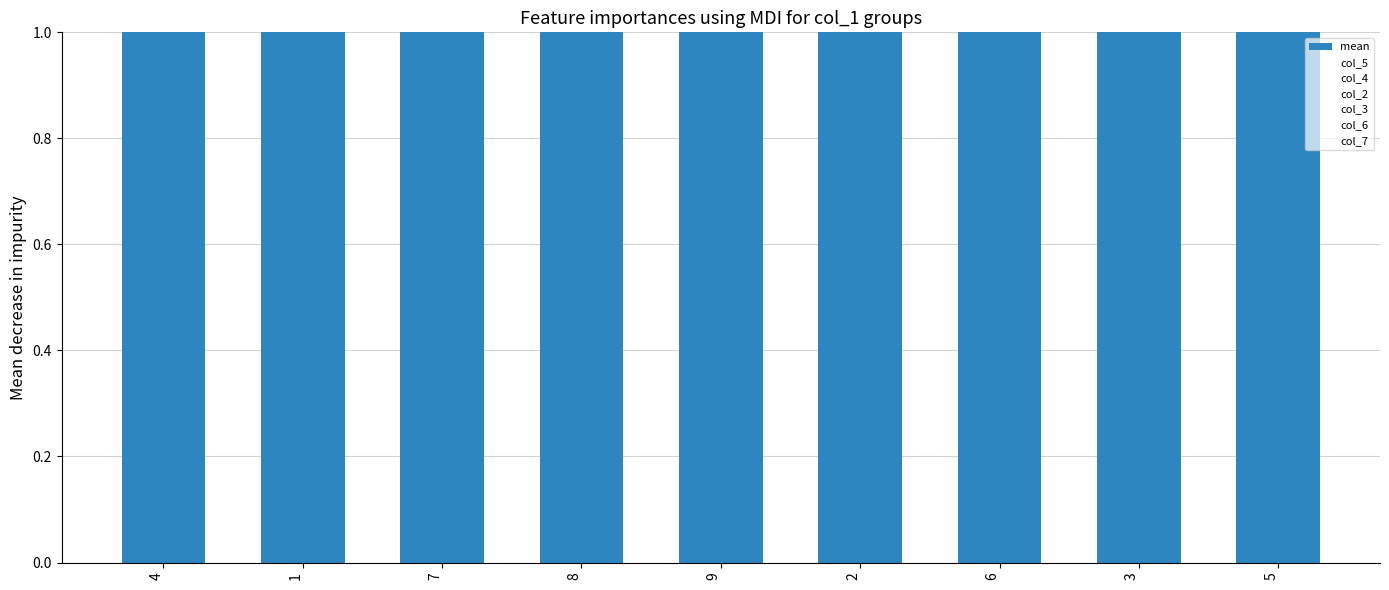

Between 1 and 7, which is larger?

1